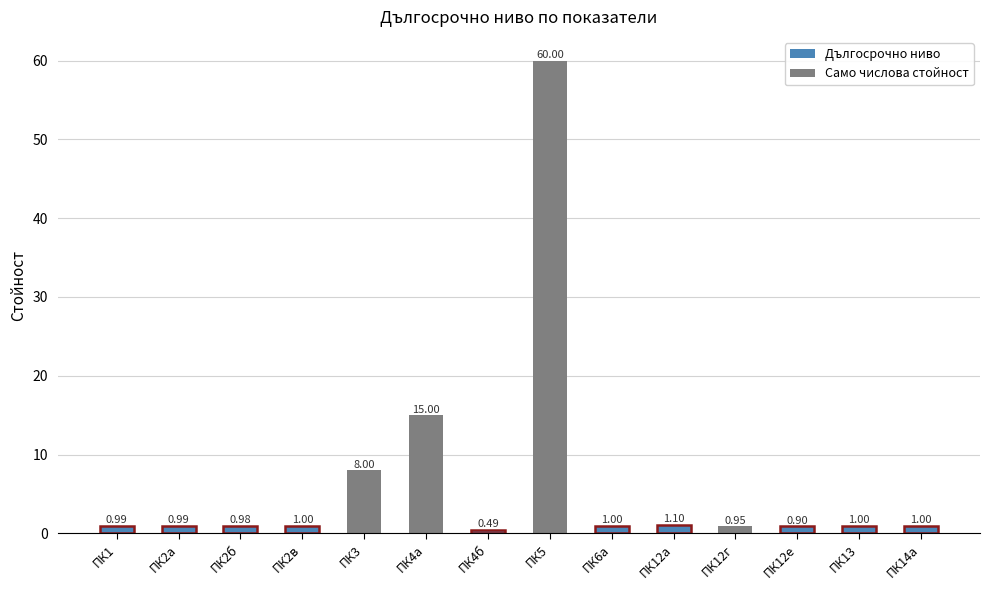

What is the label of the 7th bar from the right?

ПК5